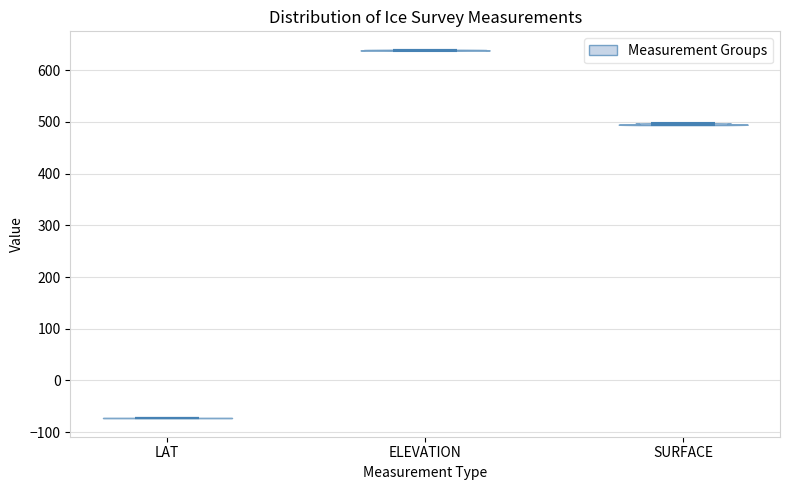

Reading left to right, read every violin against the y-axis: where its median line is, and the lowest and highest points it reaches. The values are not printed on the chart, so give them approximately, as read against the axis.

LAT: median line -70, lowest point -70, highest point -70
ELEVATION: median line 640, lowest point 640, highest point 640
SURFACE: median line 500, lowest point 490, highest point 500